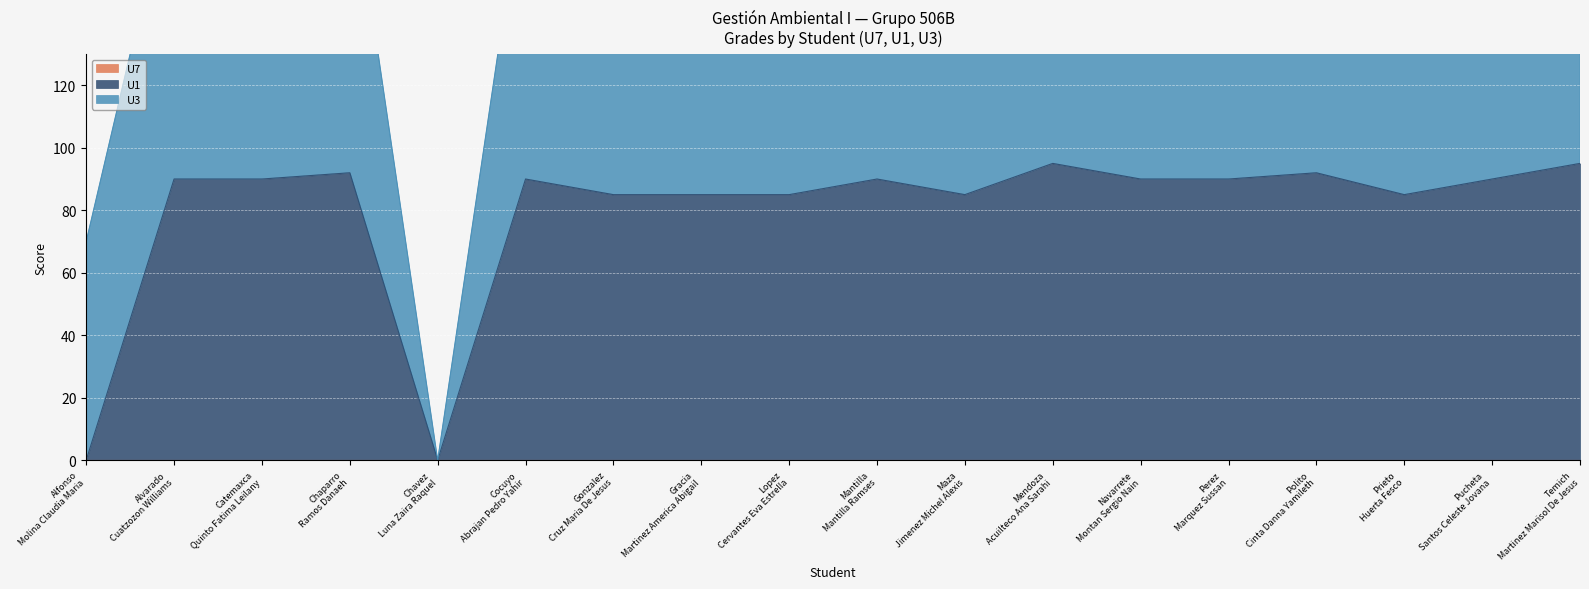

True or false: U7 and U3 cross at least once.

False